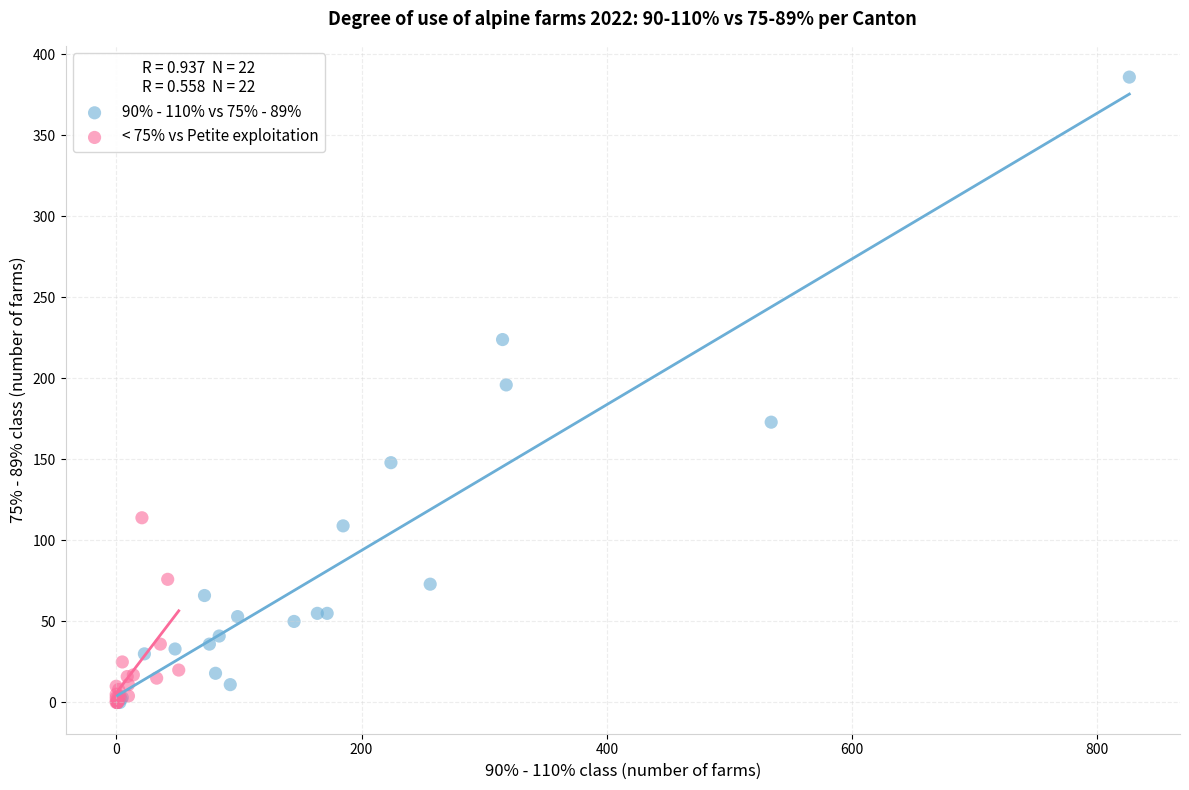

Which series has the widest spread of Y values?

90% - 110% vs 75% - 89%